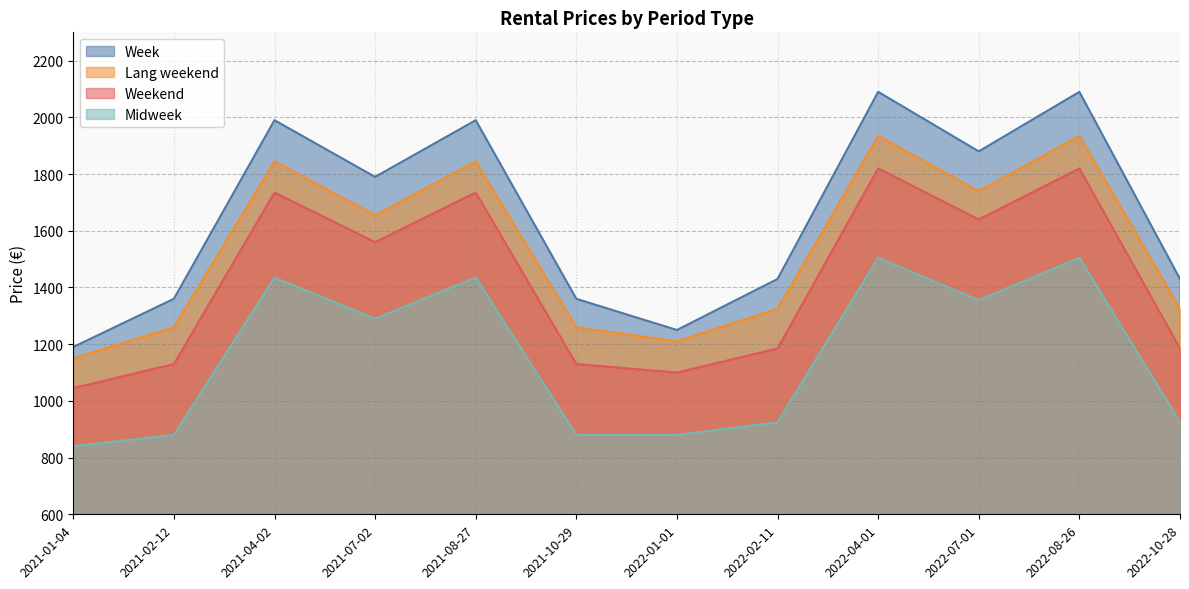

Reading left to right, extract all data points from this chart.

Weekend: 1045	1130	1735	1560	1735	1130	1100	1185	1820	1640	1820	1185
Lang weekend: 1150	1260	1845	1655	1845	1260	1210	1325	1935	1740	1935	1325
Midweek: 840	880	1435	1290	1435	880	880	925	1505	1355	1505	925
Week: 1190	1360	1990	1790	1990	1360	1250	1430	2090	1880	2090	1430